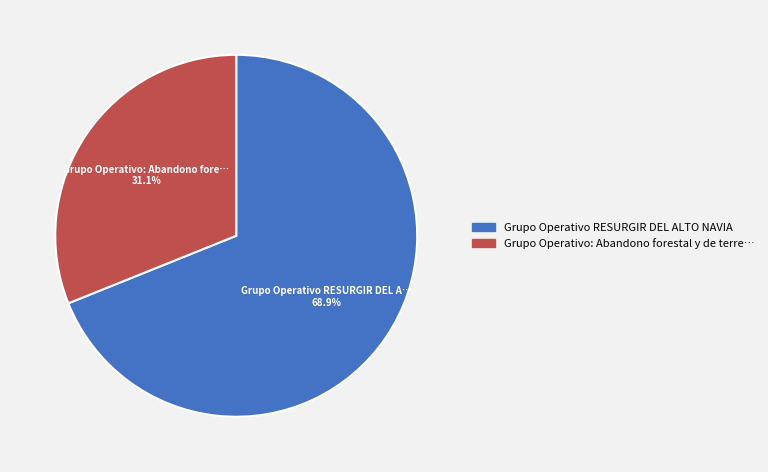

Does any single category account for the majority?

Yes